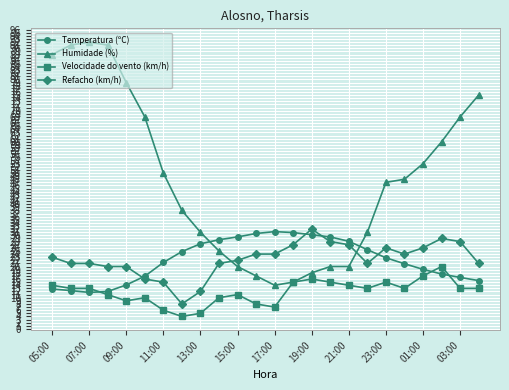

True or false: Velocidade do vento (km/h) has more than 2 points higher than both neighbors.

True